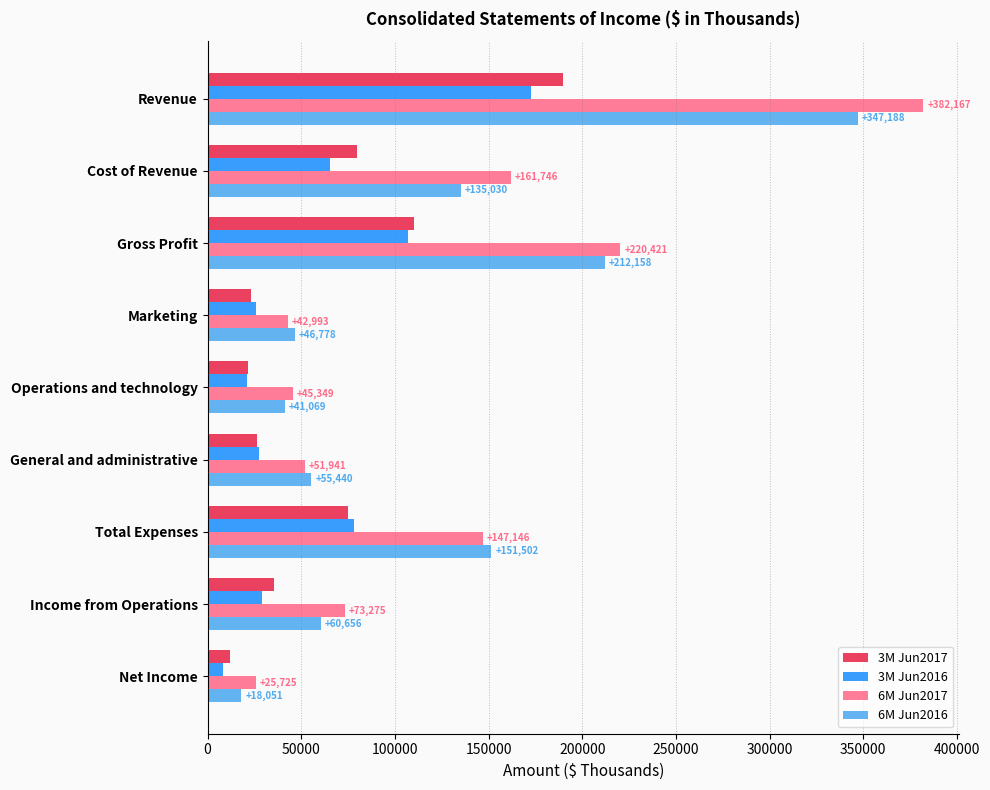

What is the minimum value for 6M Jun2017?

25725